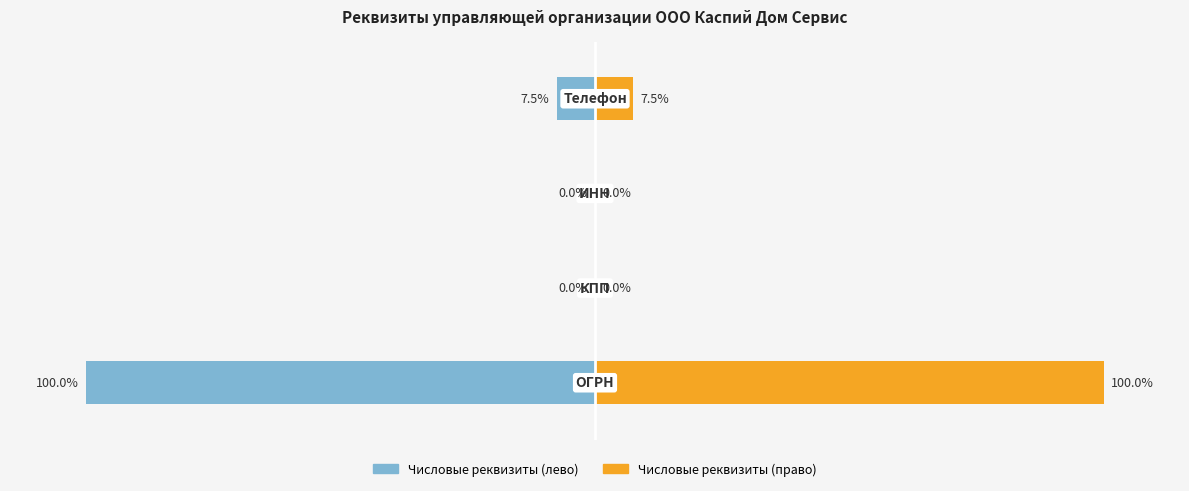

How many bars are there in total?

8